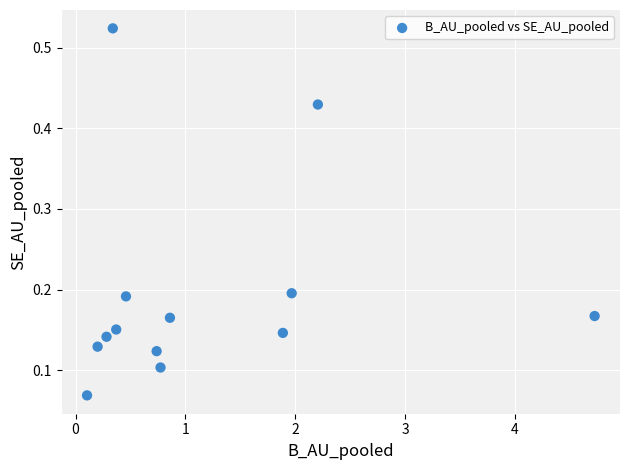

What is the range of X values (max minus min)?

4.6